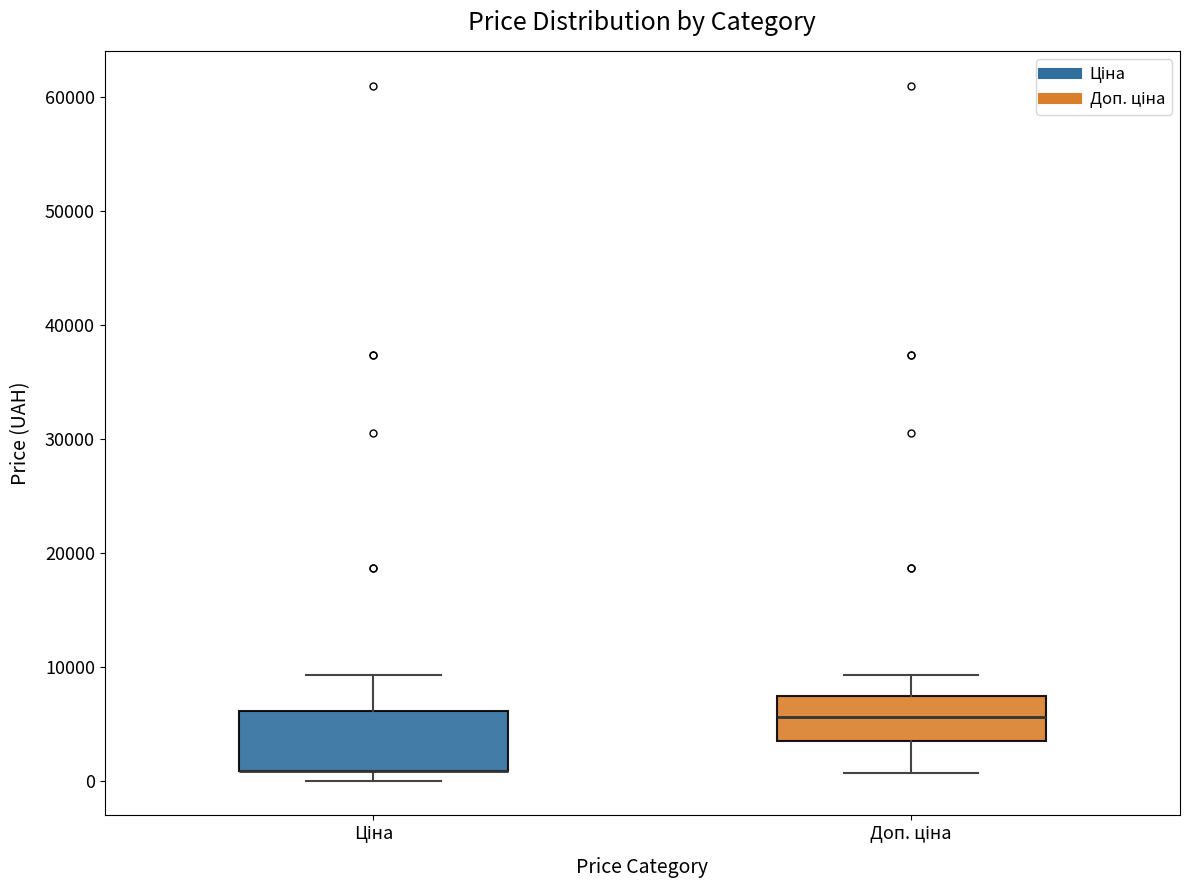

Reading left to right, transcribe this box plot: for each box, give where its median line is, the range the box spans, and where its two whiskers end, as read against the y-axis. The values are not printed on the chart, so give them approximately, as read against the axis.

Ціна: median 1000 (drawn on the box's lower edge), box 1000 to 6000, whiskers 0 to 9000
Доп. ціна: median 6000, box 4000 to 7000, whiskers 1000 to 9000